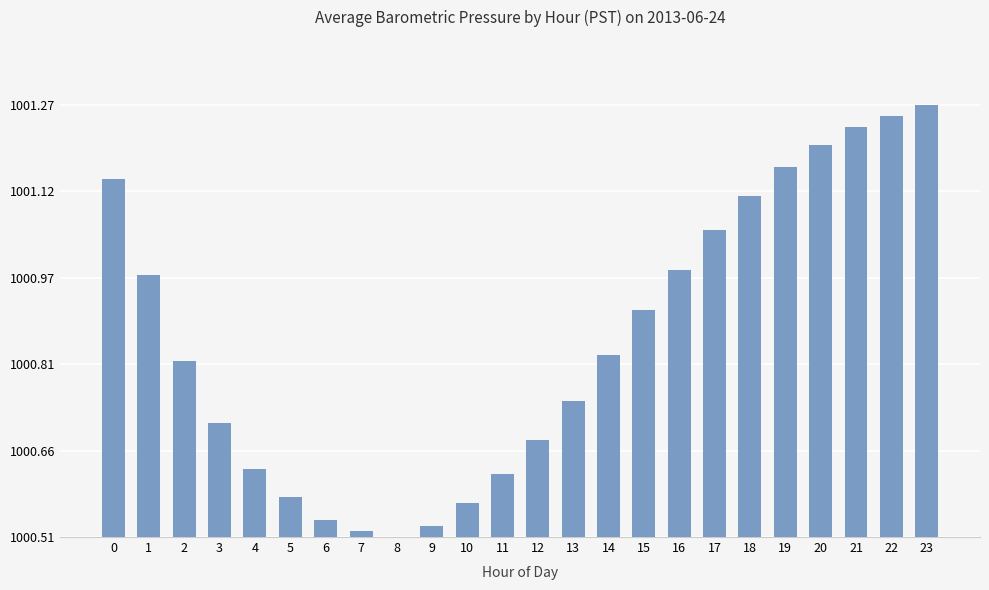

What is the sum of all values?

8.3